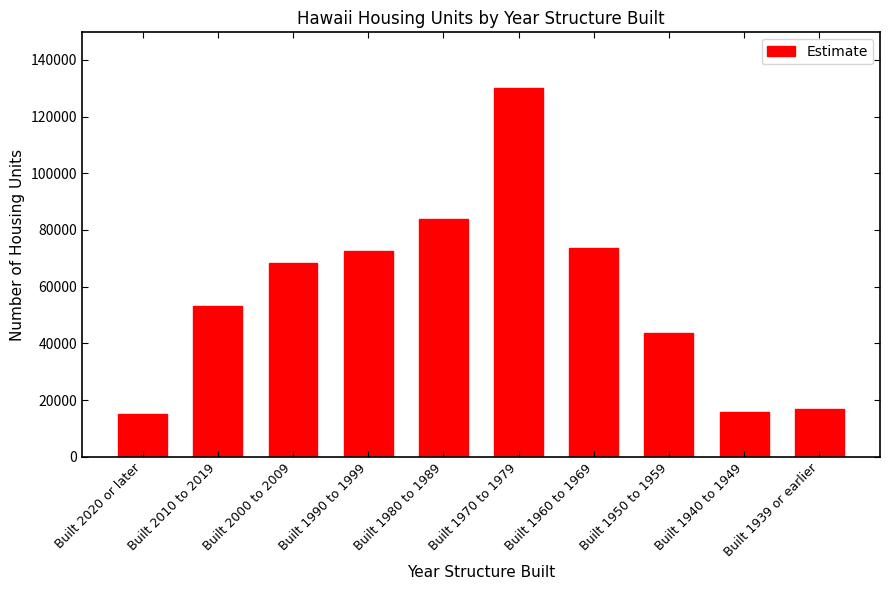

Between Built 2020 or later and Built 1950 to 1959, which is larger?

Built 1950 to 1959